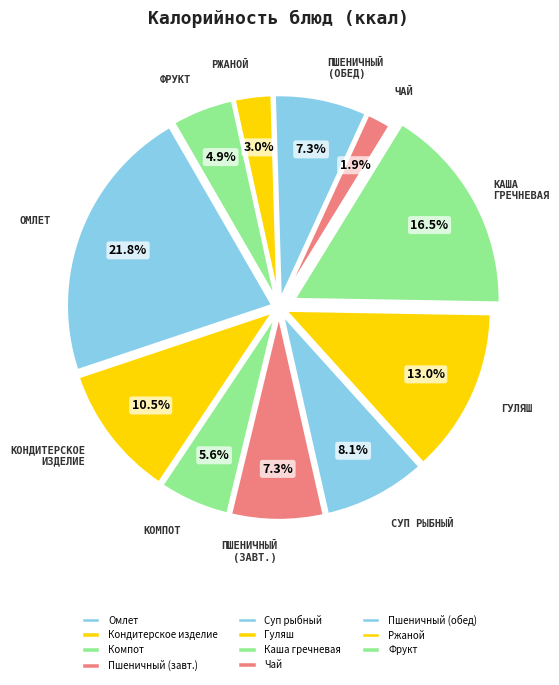

How many slices are in this pie chart?

11